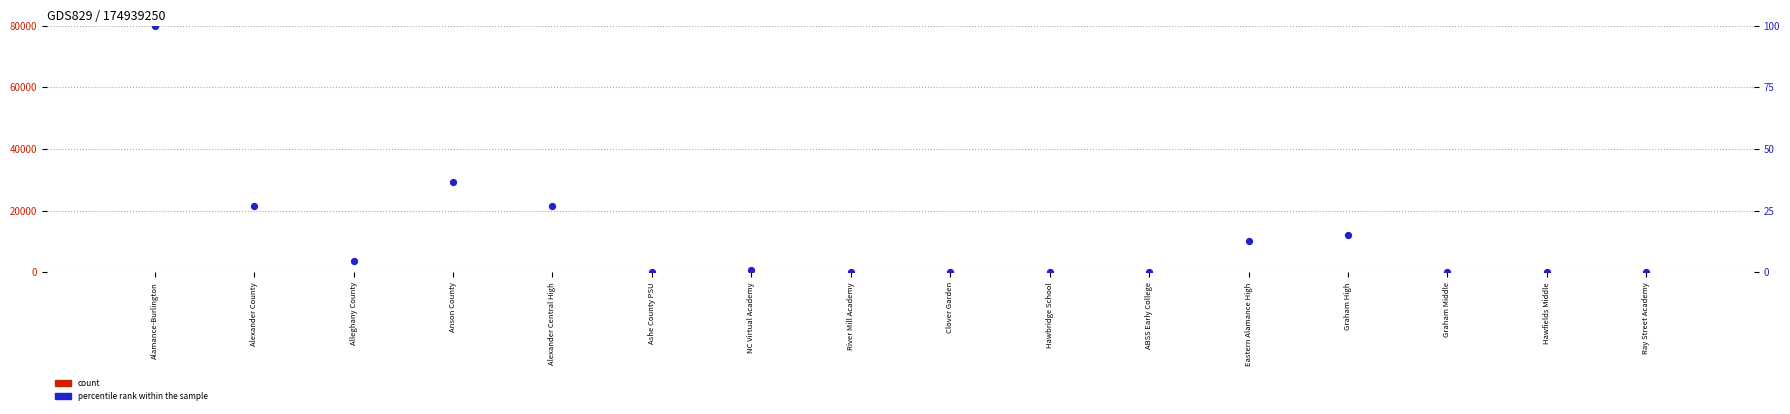

At how many categories does at least one series exceed 99?

1